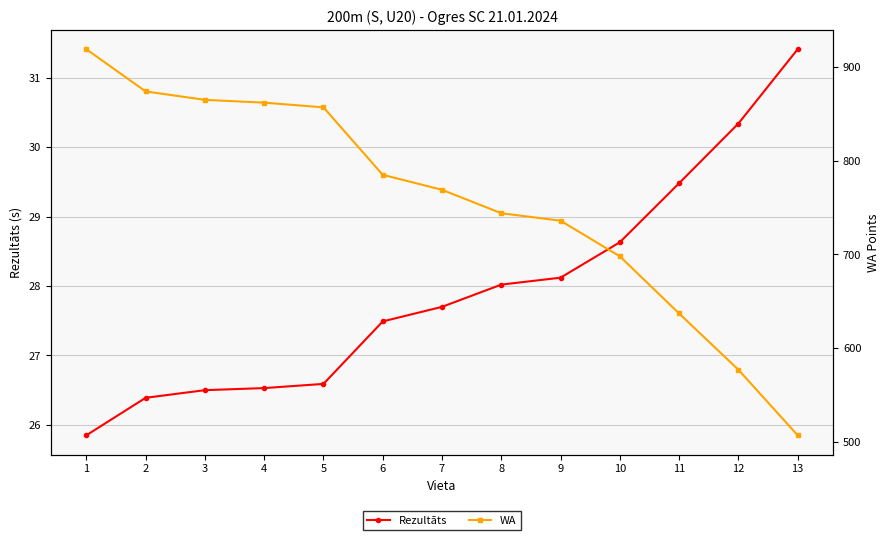

The WA series shows 196.4 at 7. True or false?

False